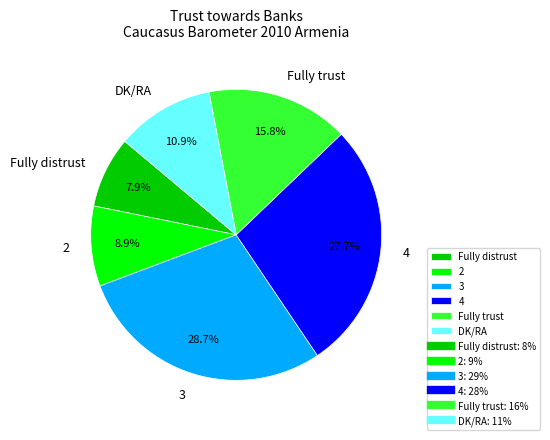

Does 3 account for over 50% of the chart?

No